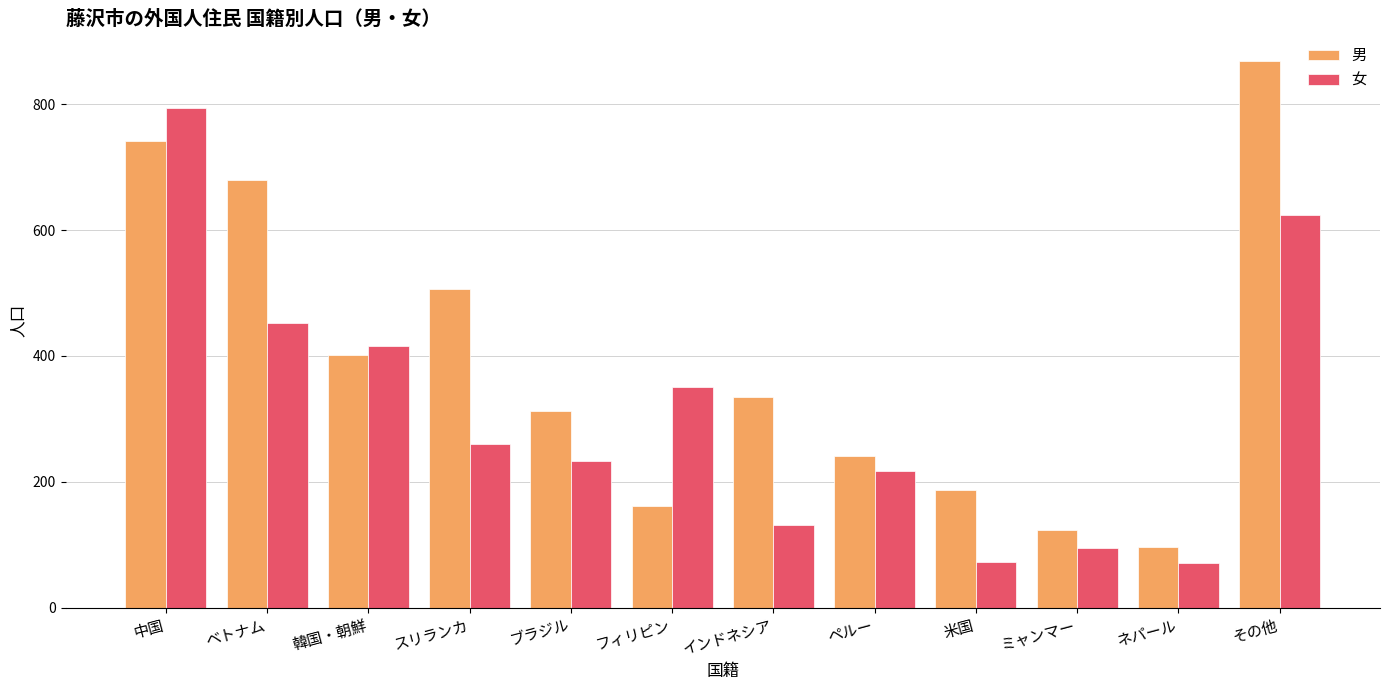

Which series has the largest total across all categories?

男